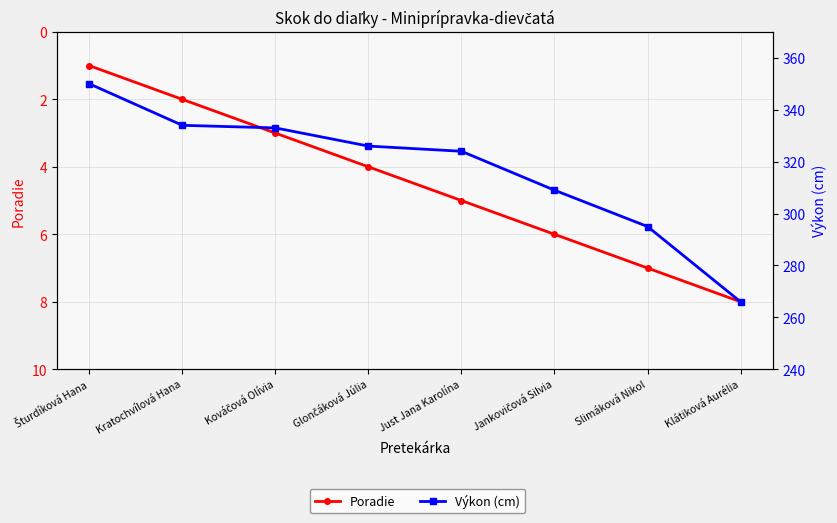

Which has a higher value, Kratochvílová Hana or Šturdíková Hana?

Kratochvílová Hana